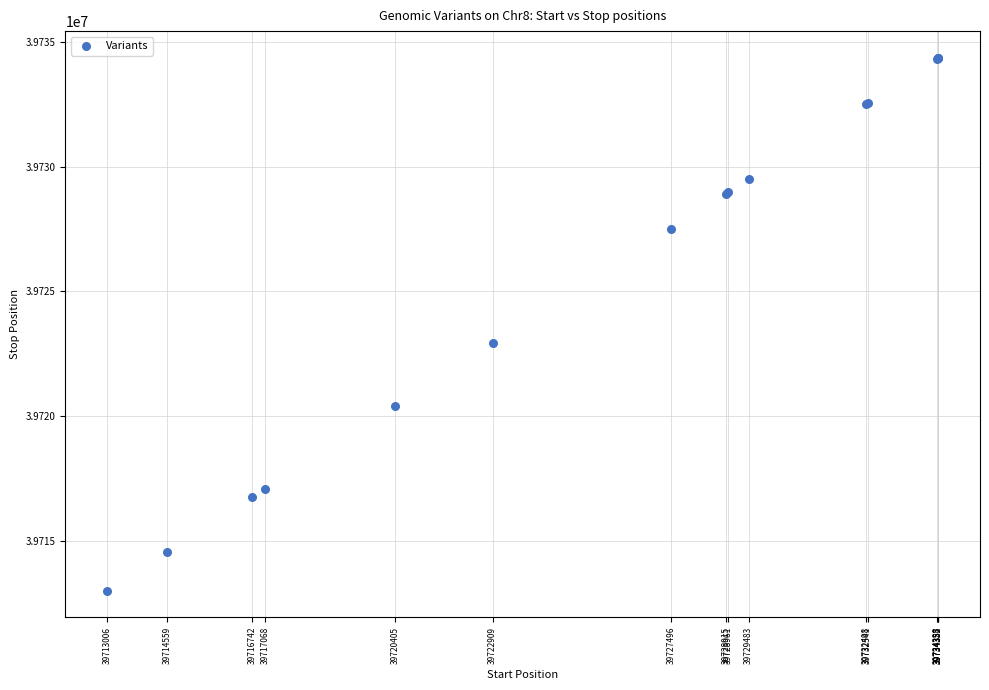

What Y value in the scatter plot is closest to 39723682?

39722910